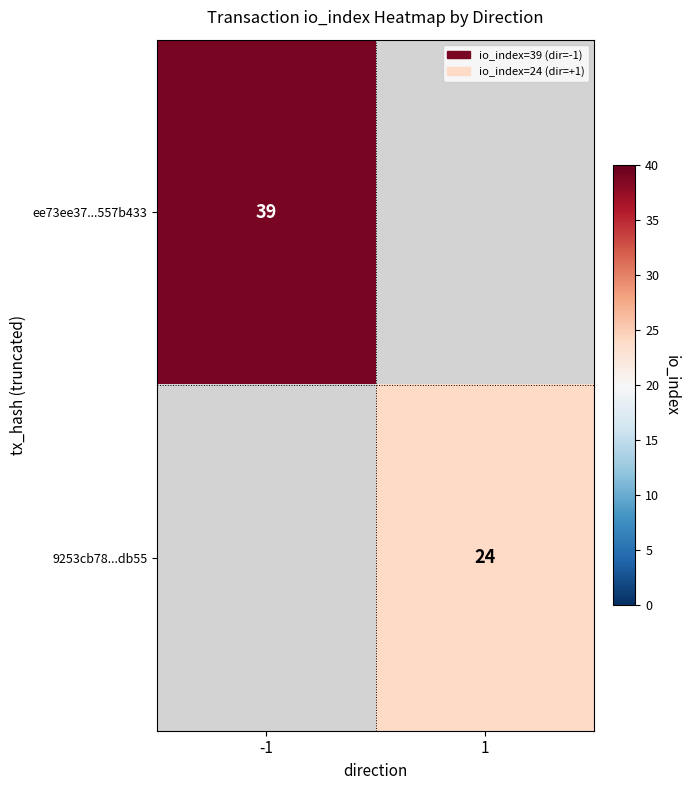

The ee73ee37...557b433 series shows 39 at -1. True or false?

True